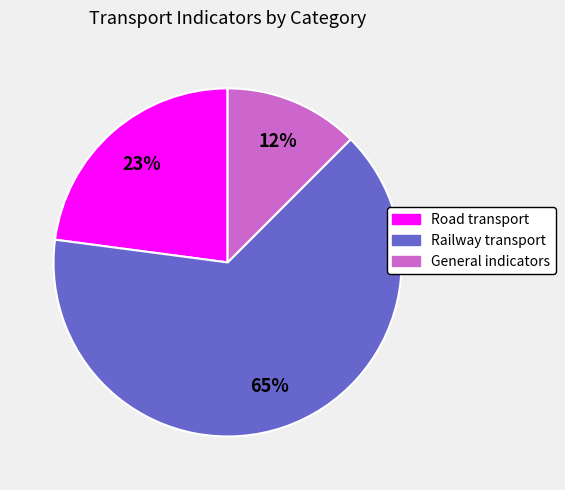

To the nearest percent, what is the average slice percentage?

33%